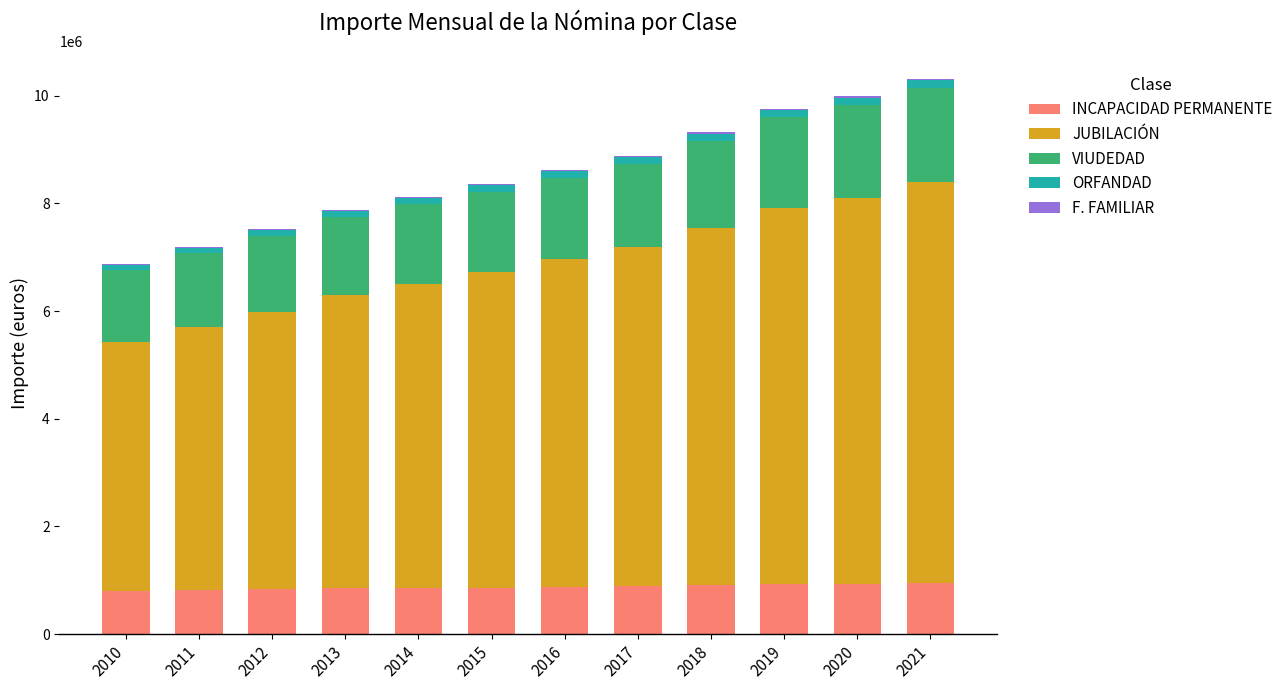

Does the chart contain stacked bars?

Yes